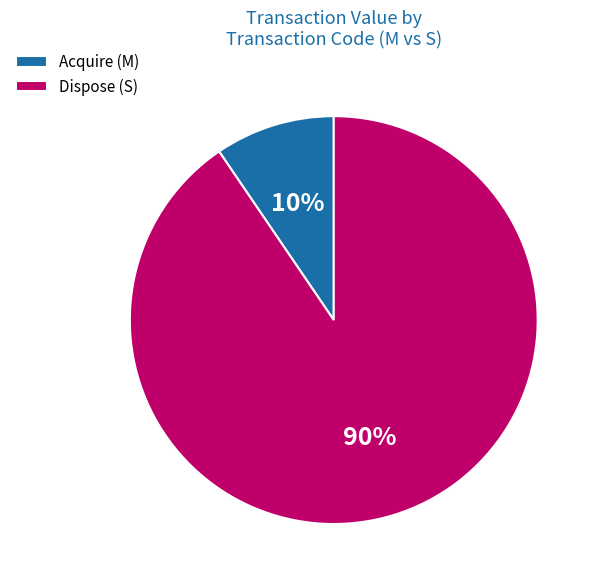

Do Acquire (M) and Dispose (S) together represent more than half of the pie?

Yes